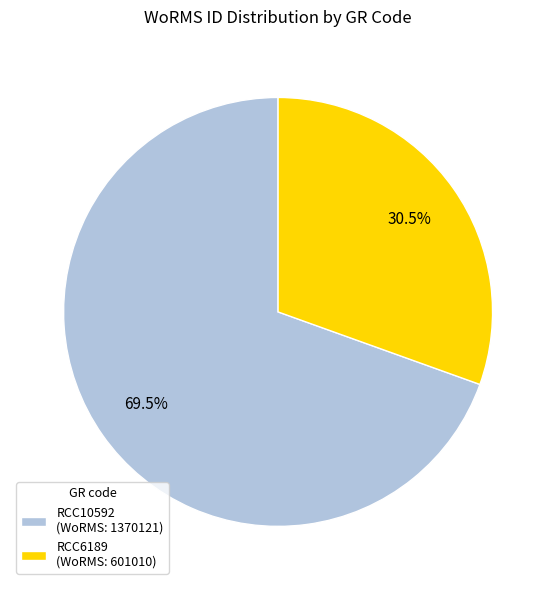

How much of the chart is everything except RCC6189?

69.5%